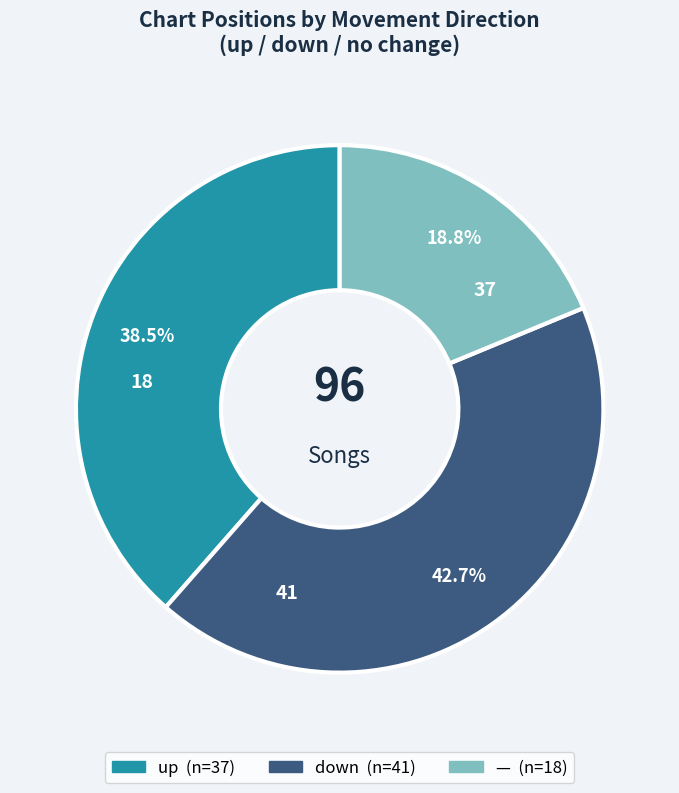

Is there a majority slice in this chart?

No